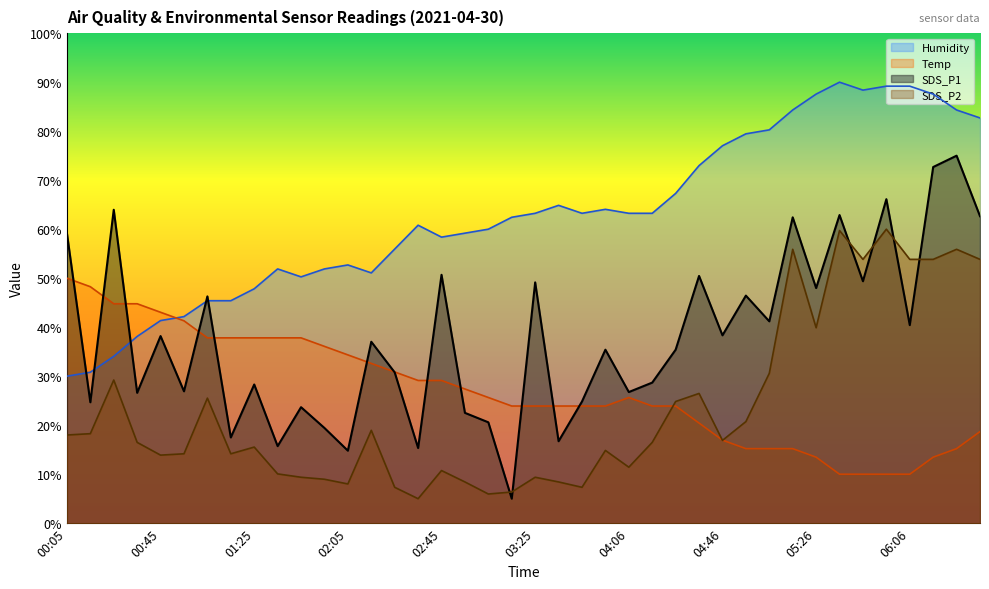

Reading left to right, transcribe all the data shown in this chart.

SDS_P1: 59.2	24.7	64.0	26.6	38.2	26.9	46.3	17.5	28.3	15.7	23.7	19.4	14.8	37.0	30.8	15.3	50.7	22.5	20.6	5.0	49.1	16.7	24.8	35.4	26.8	28.7	35.4	50.5	38.3	46.4	41.2	62.4	48.0	62.9	49.4	66.1	40.4	72.7	75.0	62.7
SDS_P2: 18.0	18.3	29.2	16.5	13.9	14.2	25.5	14.2	15.5	10.1	9.4	9.0	8.0	19.0	7.3	5.0	10.7	8.4	6.0	6.4	9.4	8.4	7.3	14.9	11.4	16.5	24.8	26.5	16.9	20.7	30.6	55.9	39.9	59.7	53.8	60.0	53.8	53.8	55.9	53.8
Temp: 50.0	48.3	44.8	44.8	43.0	41.3	37.8	37.8	37.8	37.8	37.8	36.1	34.3	32.6	30.9	29.1	29.1	27.4	25.7	23.9	23.9	23.9	23.9	23.9	25.7	23.9	23.9	20.4	17.0	15.2	15.2	15.2	13.5	10.0	10.0	10.0	10.0	13.5	15.2	18.7
Humidity: 30.0	30.8	34.1	38.1	41.4	42.2	45.4	45.4	47.8	51.9	50.3	51.9	52.7	51.1	55.9	60.8	58.4	59.2	60.0	62.4	63.2	64.9	63.2	64.1	63.2	63.2	67.3	73.0	77.0	79.5	80.3	84.3	87.6	90.0	88.4	89.2	89.2	87.6	84.3	82.7